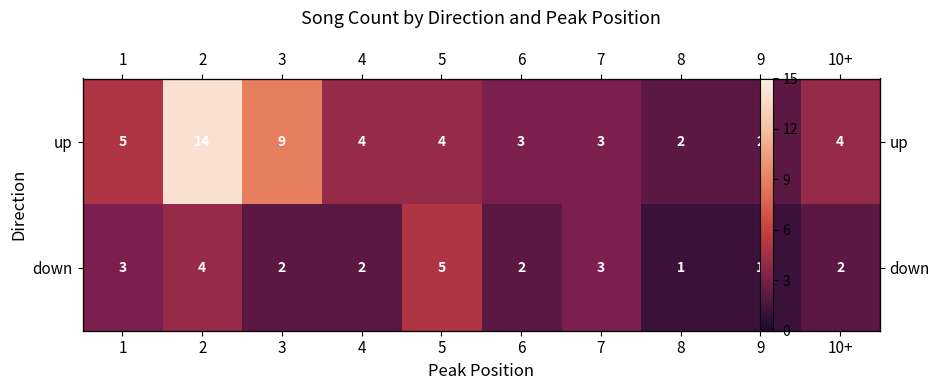

How many distinct data groups are displayed?

2